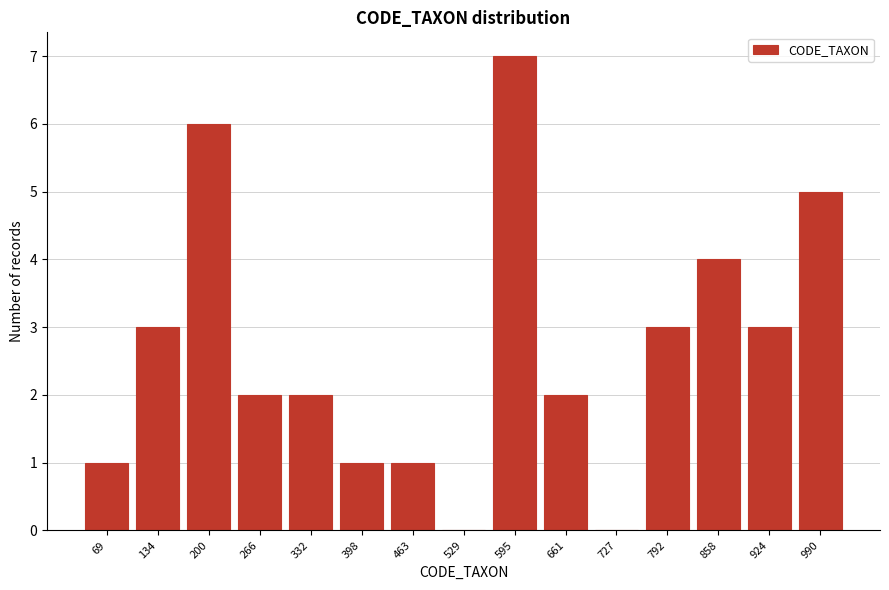

Reading left to right, list all the values displayed in this chart.

69=1	134=3	200=6	266=2	332=2	398=1	463=1	529=0	595=7	661=2	727=0	792=3	858=4	924=3	990=5